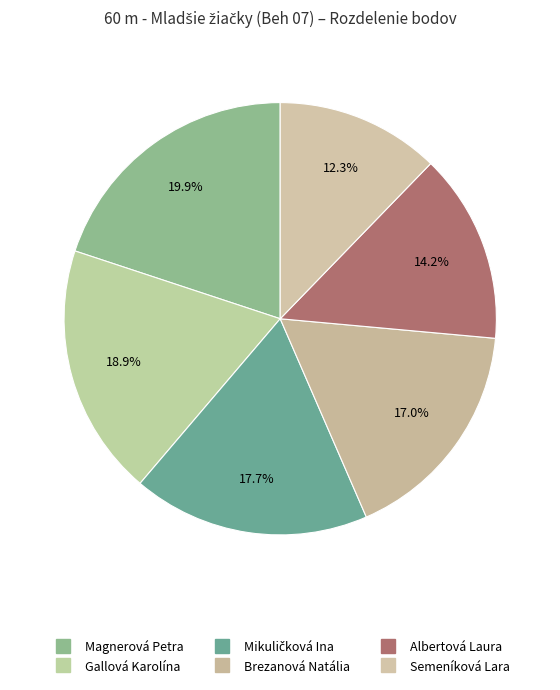

What is the smallest slice in the pie chart?

Semeníková Lara